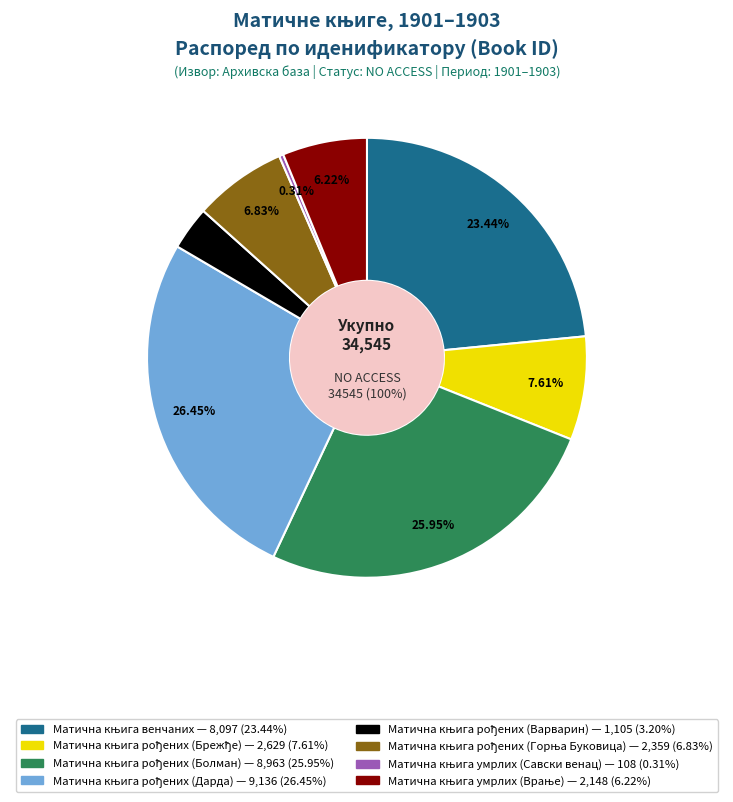

To the nearest percent, what portion does Матична књига рођених (Брежђе) represent?

8%